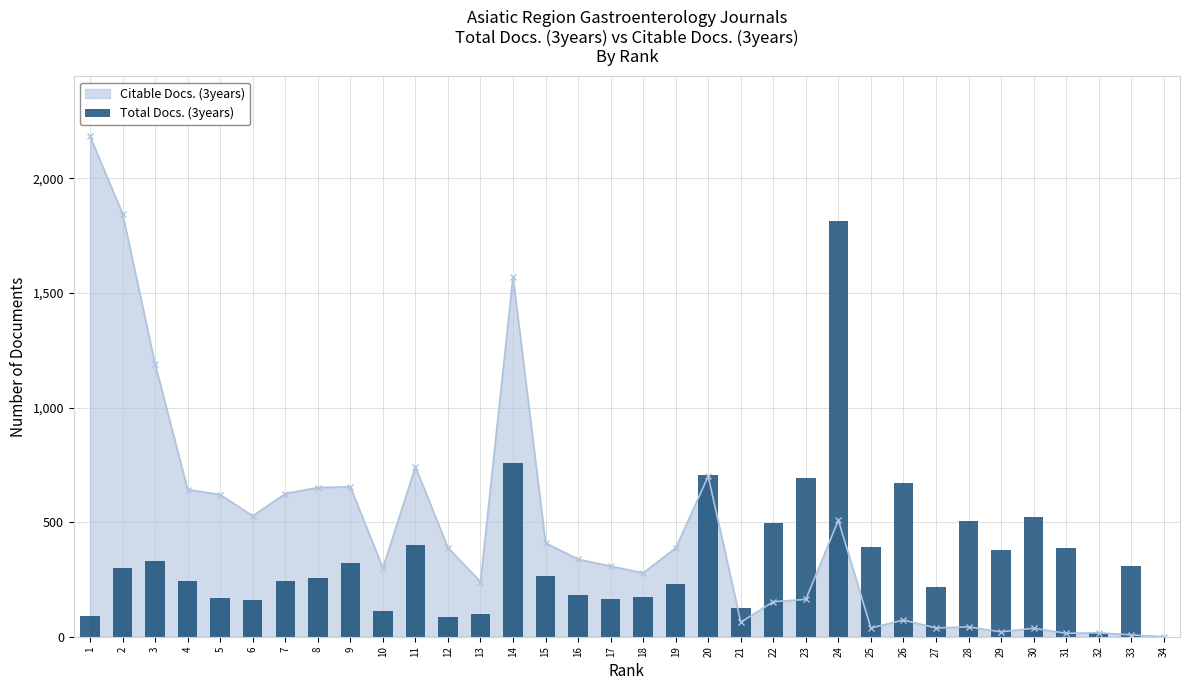

What is the difference between the second highest and second lowest values?

741